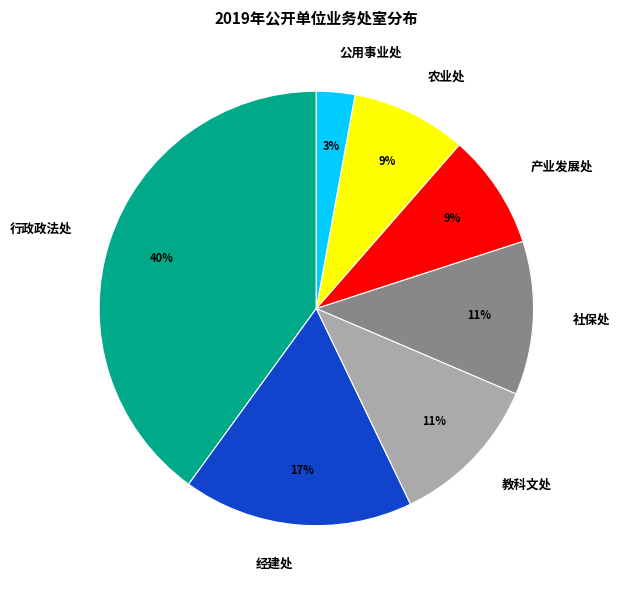

To the nearest percent, what is the difference between the largest and smallest slice percentages?

37%